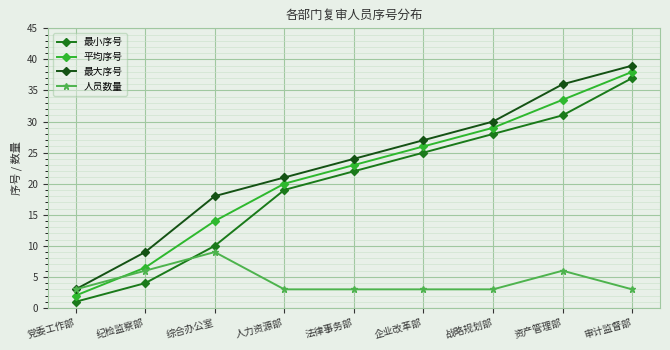

Where is 最小序号 nearest to the value 19?

人力资源部